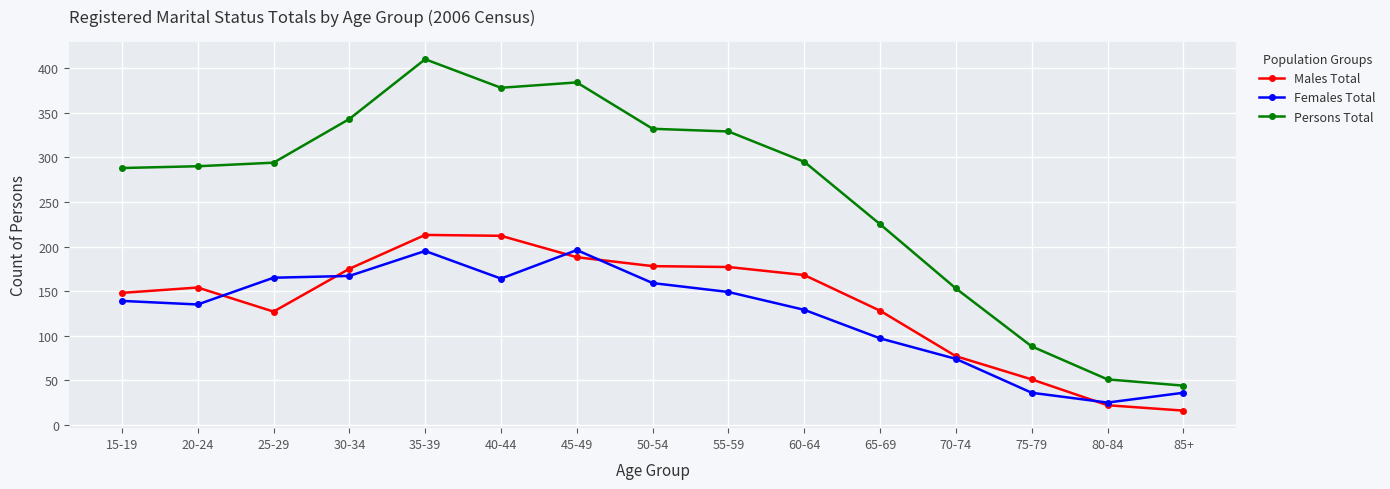

Which series has the widest spread of values?

Persons Total